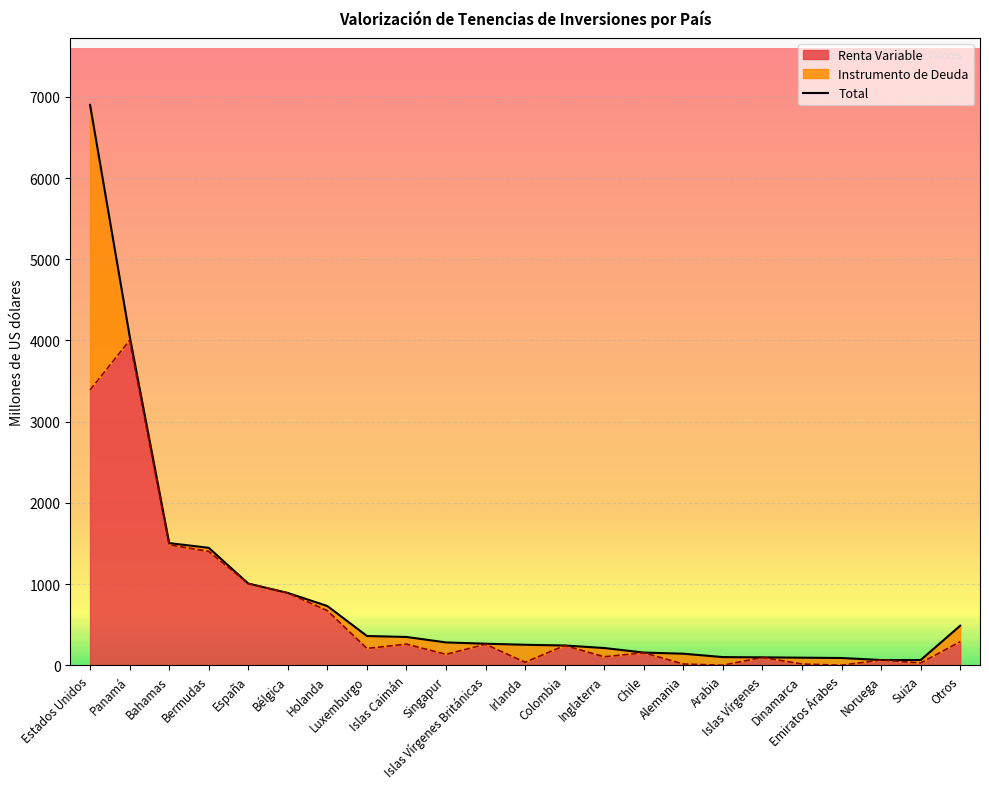

What is the label of the 16th point from the right?

Luxemburgo